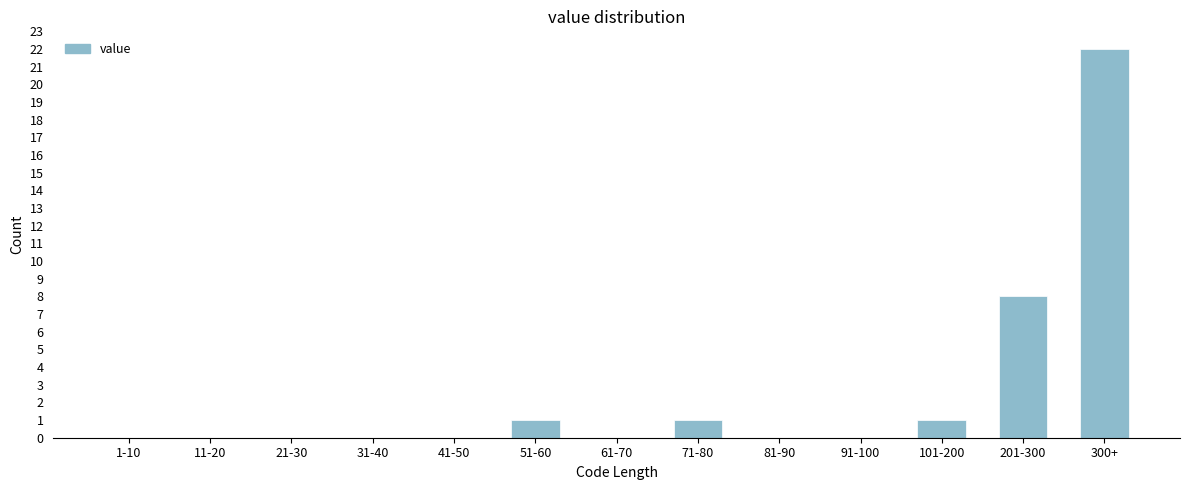

Reading right to left, extract all data points from this chart.

300+=22	201-300=8	101-200=1	91-100=0	81-90=0	71-80=1	61-70=0	51-60=1	41-50=0	31-40=0	21-30=0	11-20=0	1-10=0